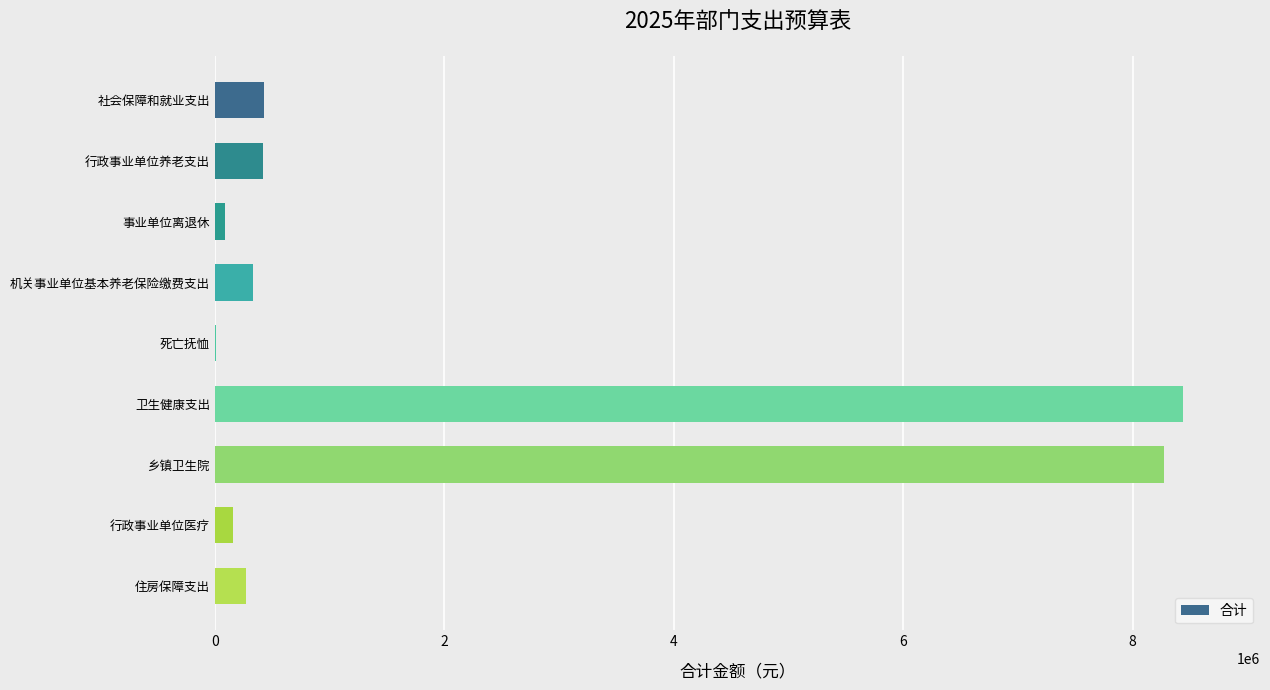

Read the value at 乡镇卫生院.

8276384.9